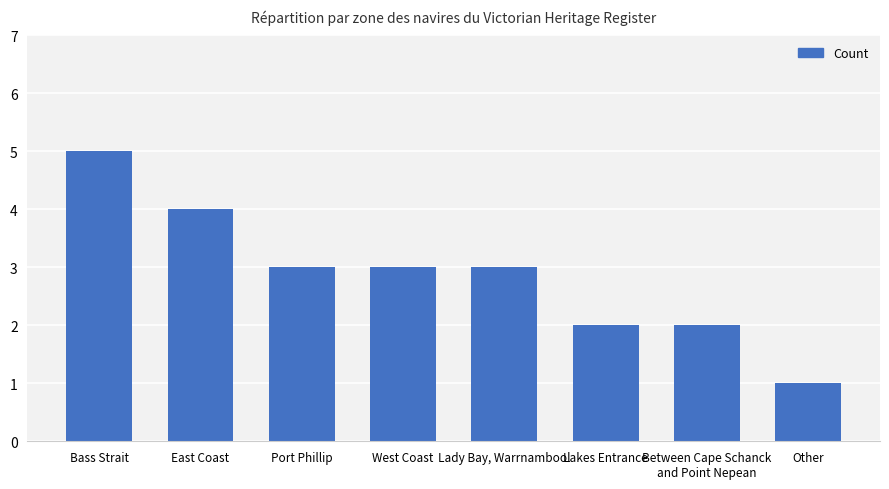

What is the difference between the second highest and second lowest values?

2